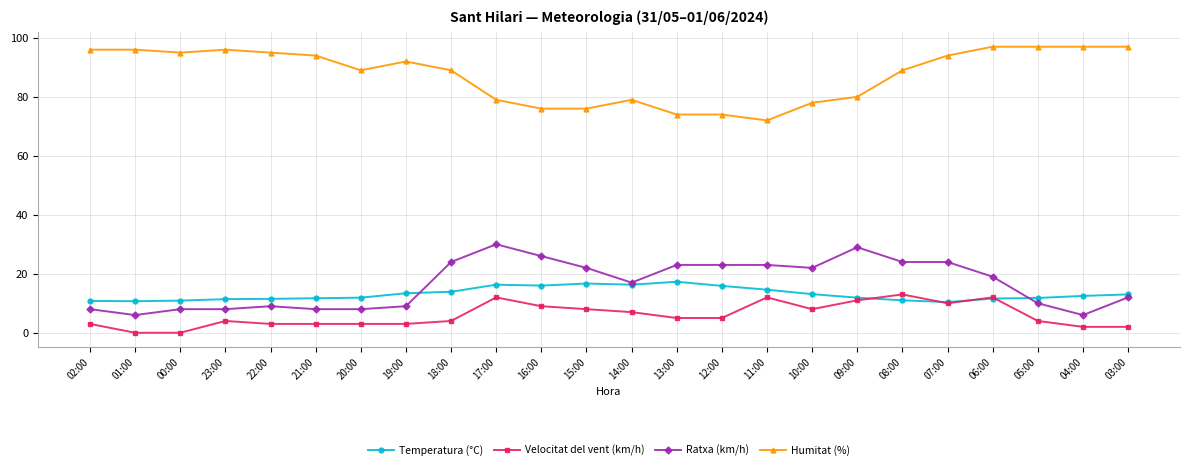

Rank the series by their maximum value, from highest to lowest.

Humitat (%), Ratxa (km/h), Temperatura (°C), Velocitat del vent (km/h)